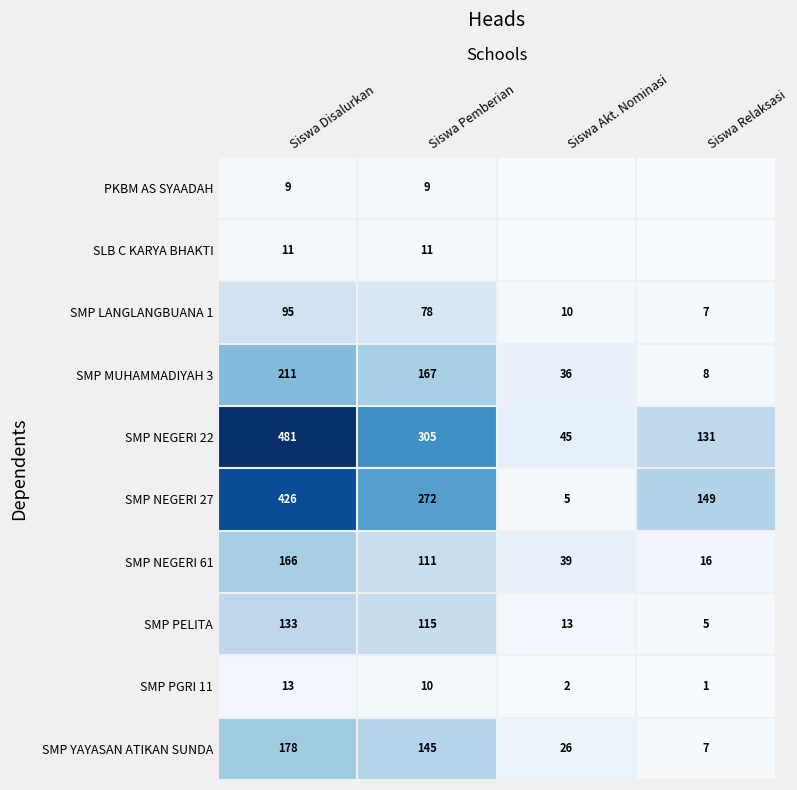

What is the difference between the maximum and minimum values in the SMP YAYASAN ATIKAN SUNDA series?

171